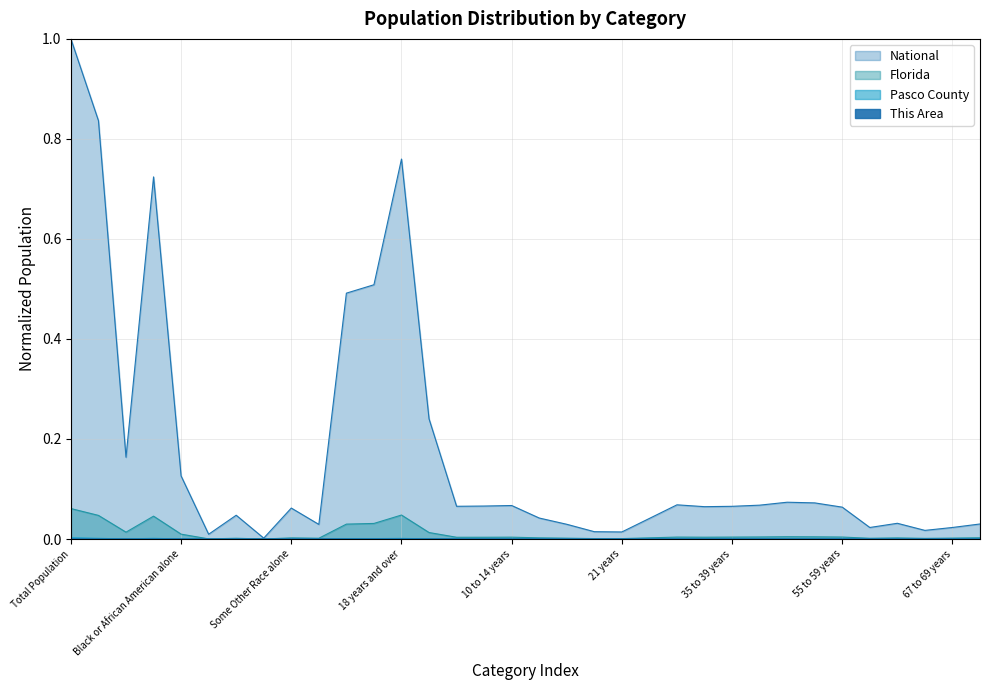

Which series has the widest spread of values?

National